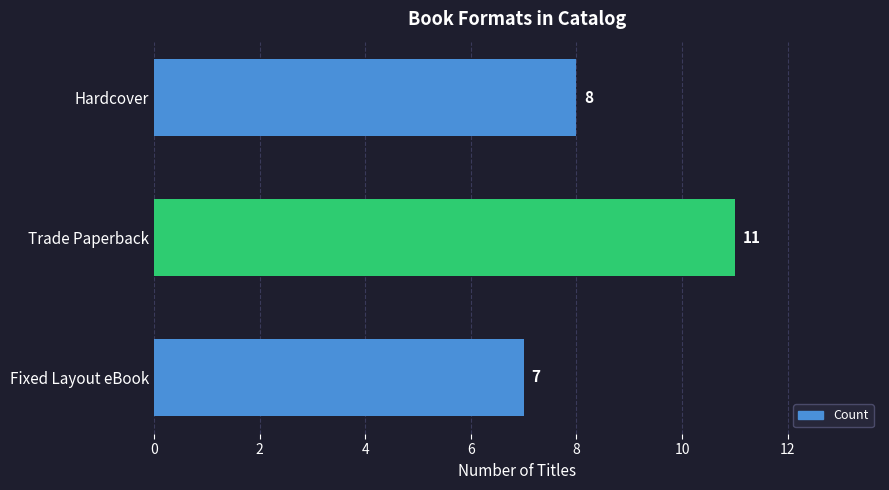

List the labels in order of value, largest first.

Trade Paperback, Hardcover, Fixed Layout eBook